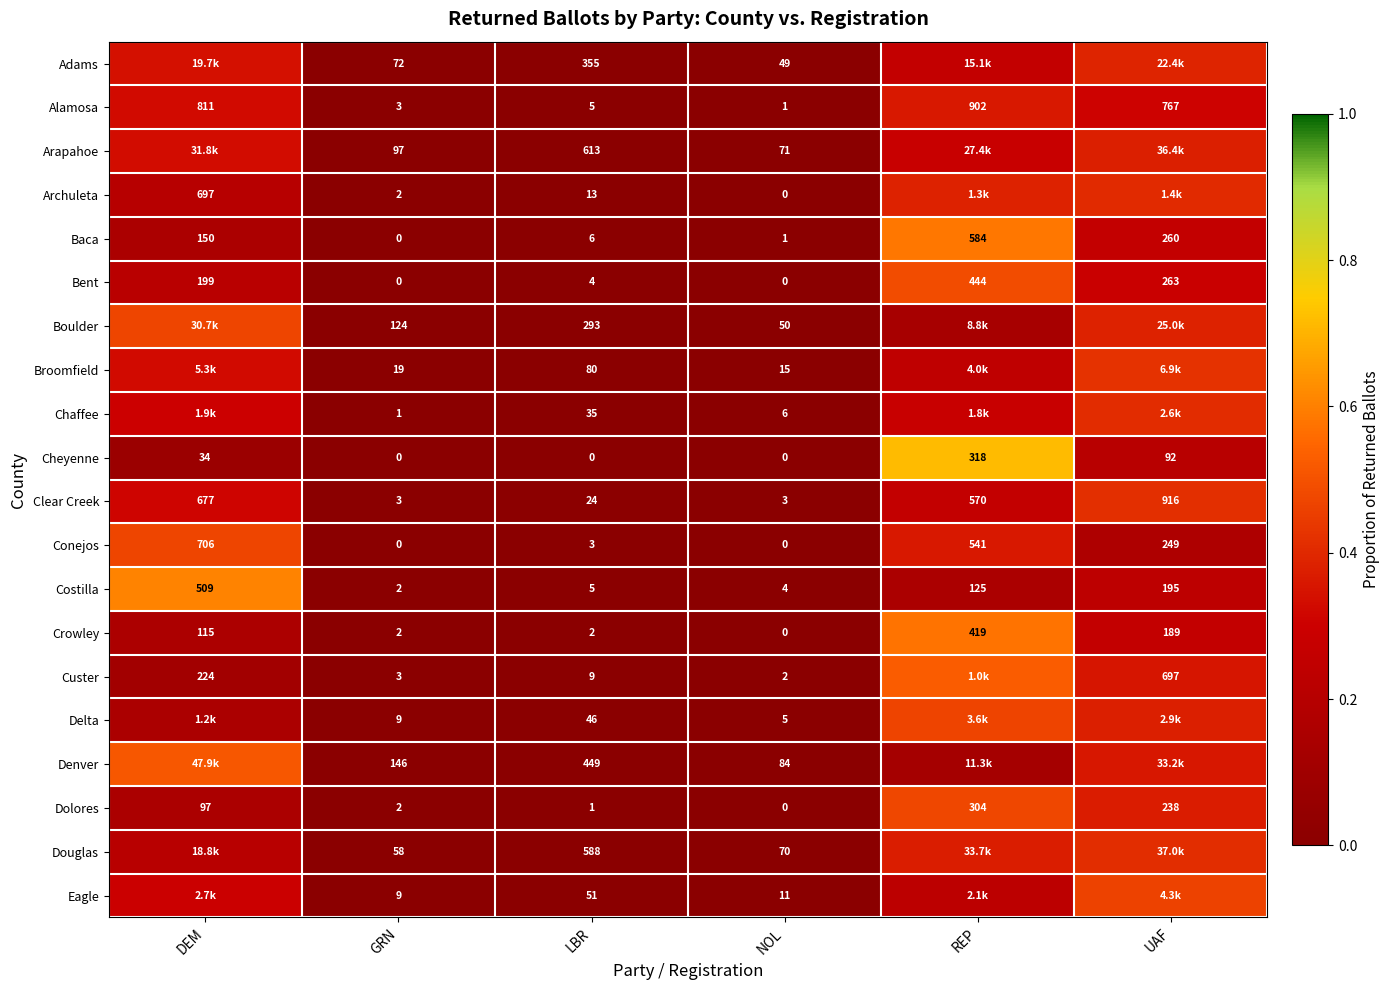

Rank the categories by Baca value from highest to lowest.

REP, UAF, DEM, LBR, NOL, GRN